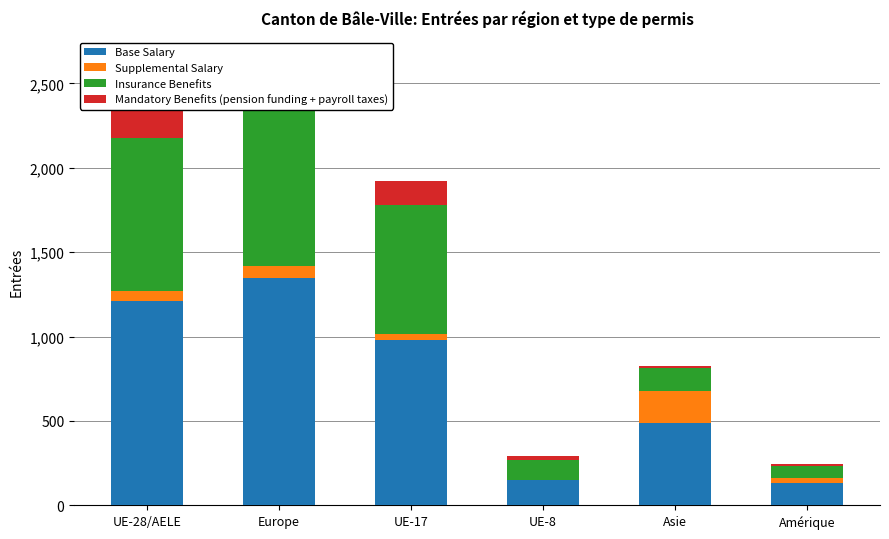

What is the total value across all series at Asie?

824